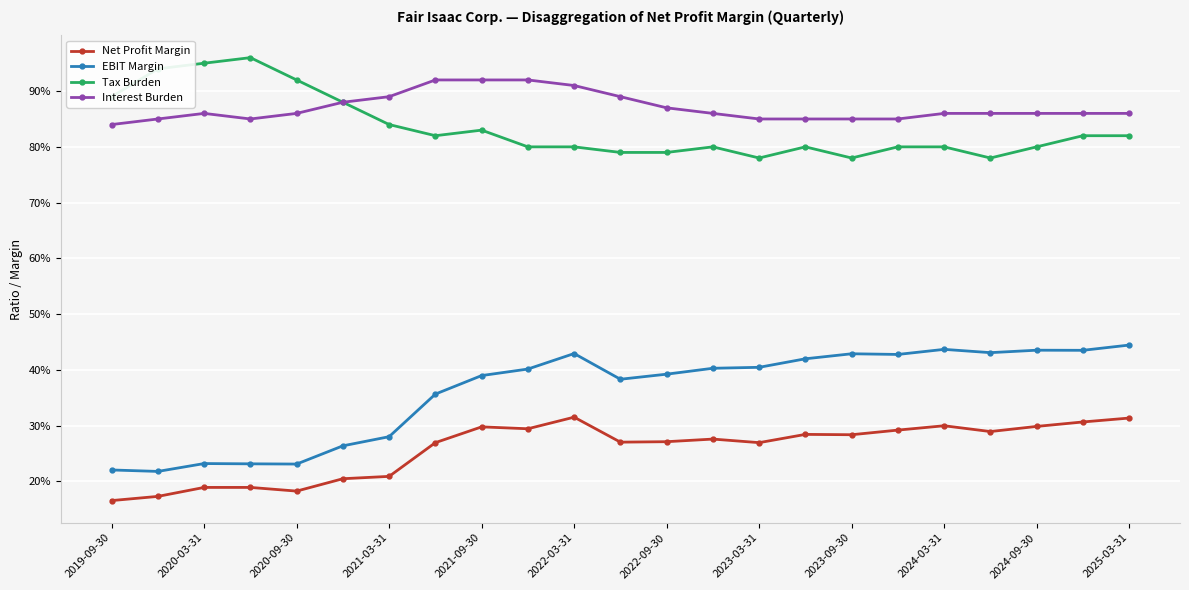

What are all the series names shown in the legend?

Net Profit Margin, EBIT Margin, Tax Burden, Interest Burden